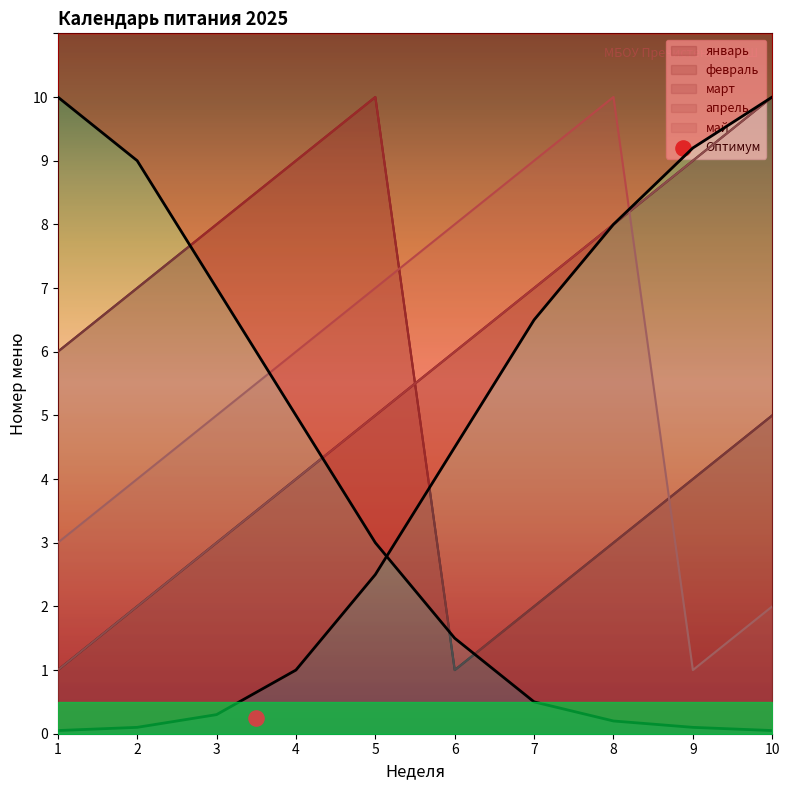

What is the total value across all series at 8?

32